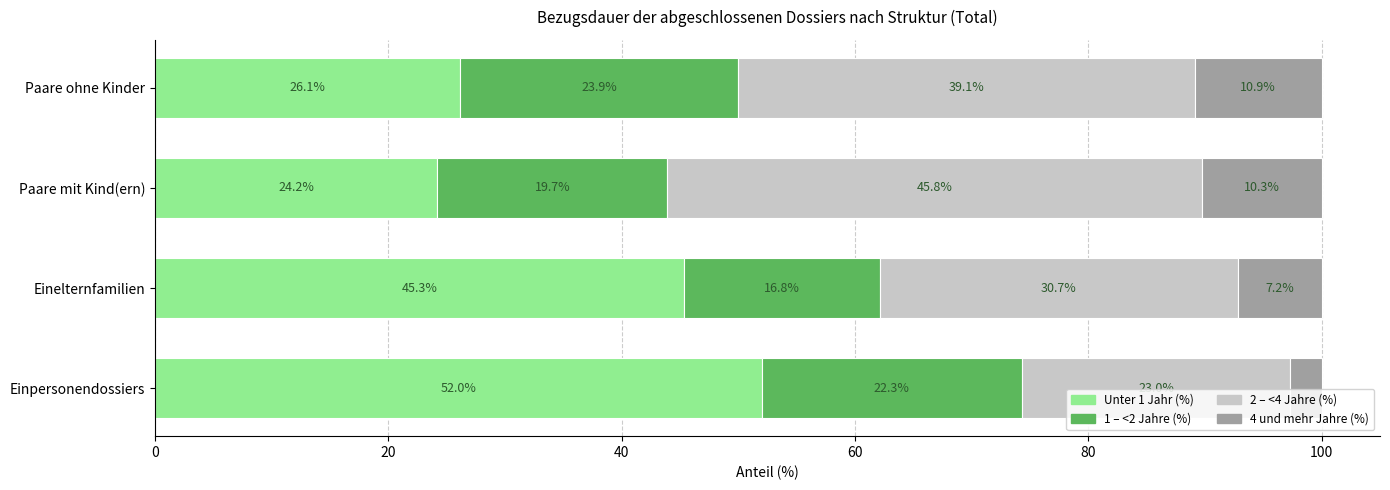

What is the sum of all Unter 1 Jahr (%) values?

147.6